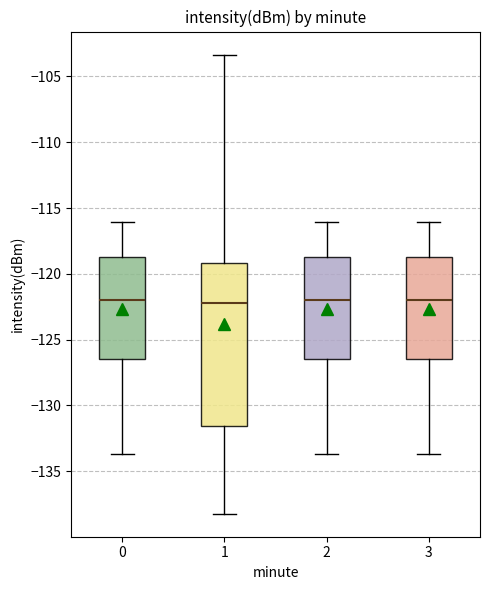

Reading left to right, read every box against the y-axis: the position of its median line, the range the box covers, and the ends of its whiskers. The values are not printed on the chart, so give them approximately, as read against the axis.

0: median -122.0, box -126.5 to -118.5, whiskers -133.5 to -116.0
1: median -122.0, box -131.5 to -119.0, whiskers -138.0 to -103.5
2: median -122.0, box -126.5 to -118.5, whiskers -133.5 to -116.0
3: median -122.0, box -126.5 to -118.5, whiskers -133.5 to -116.0